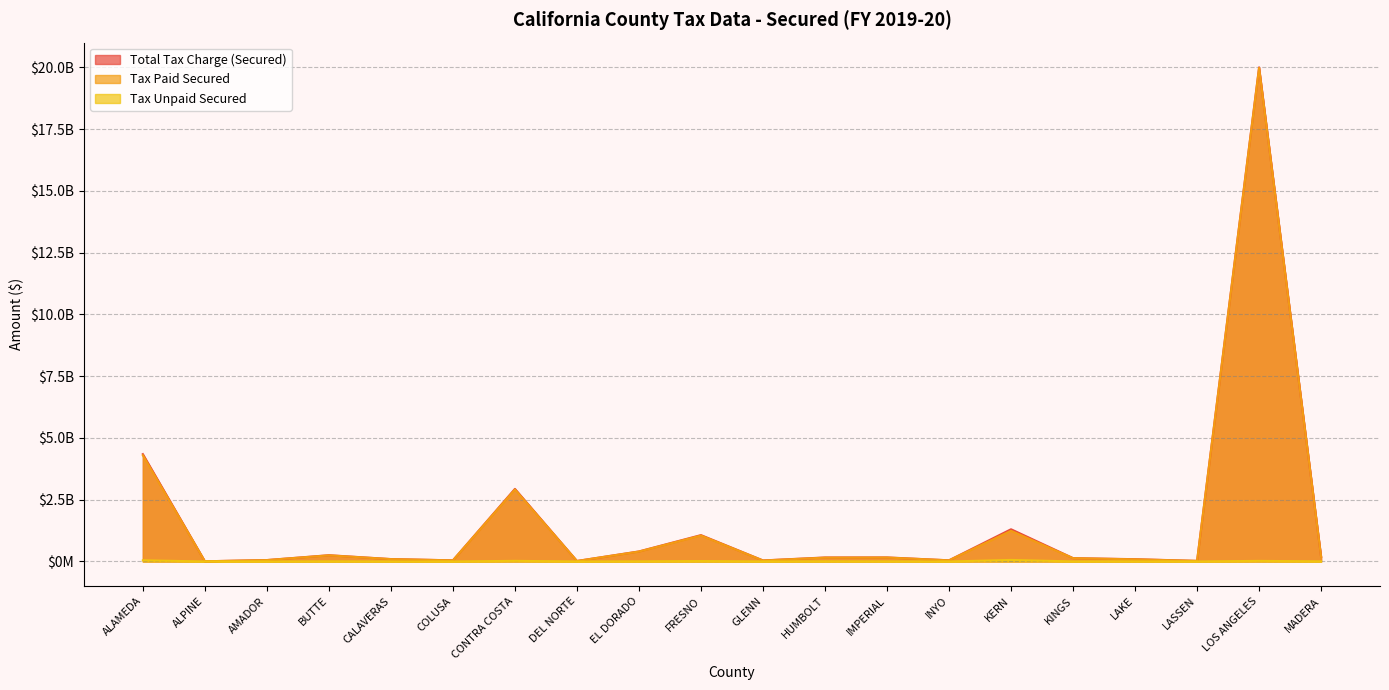

What is the difference between the highest and lowest values at CALAVERAS?

96206977.0